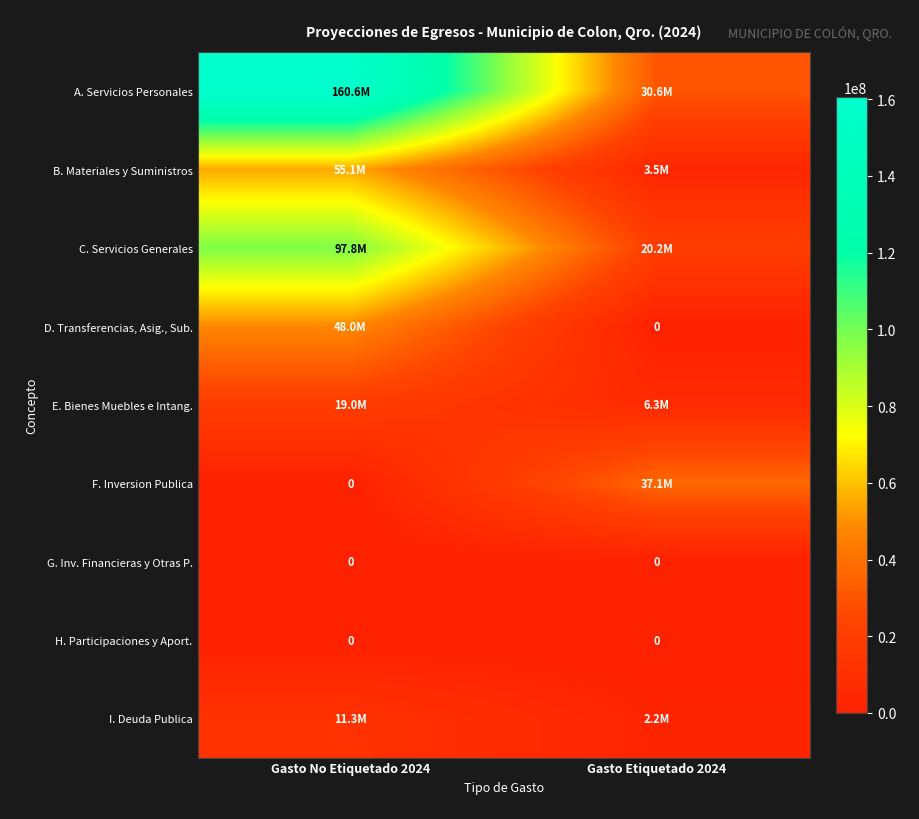

Which label corresponds to the largest value in the chart?

Gasto No Etiquetado 2024